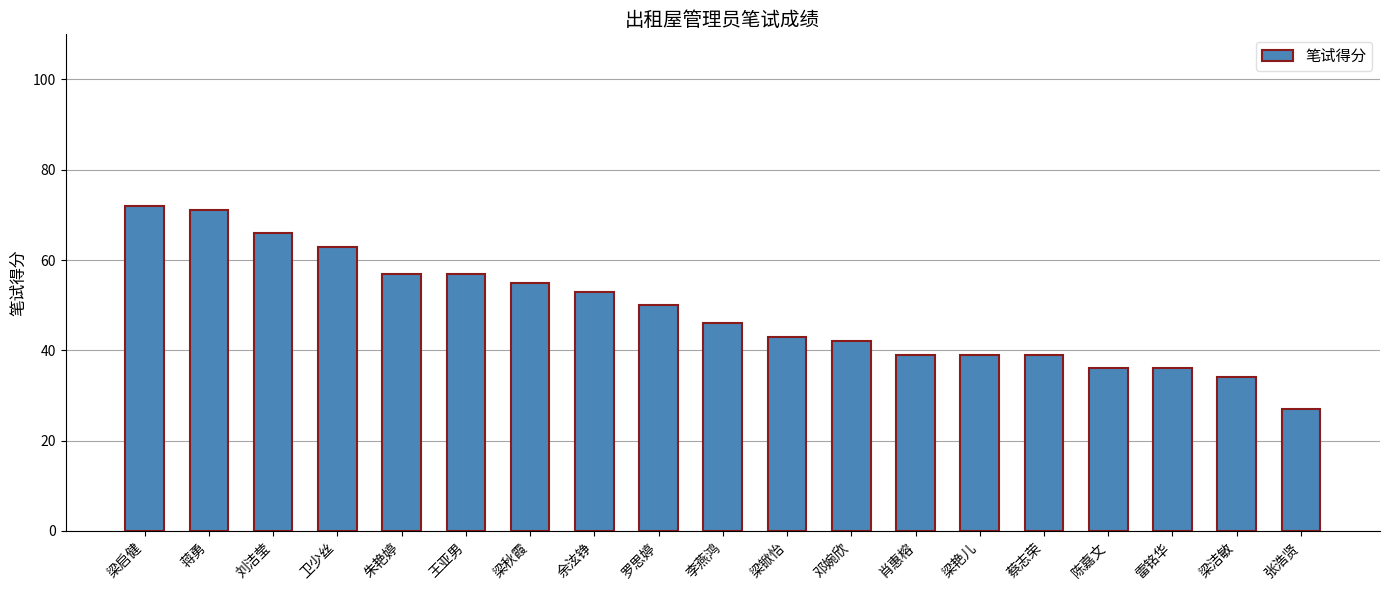

What is the value of the 14th bar from the left?

39